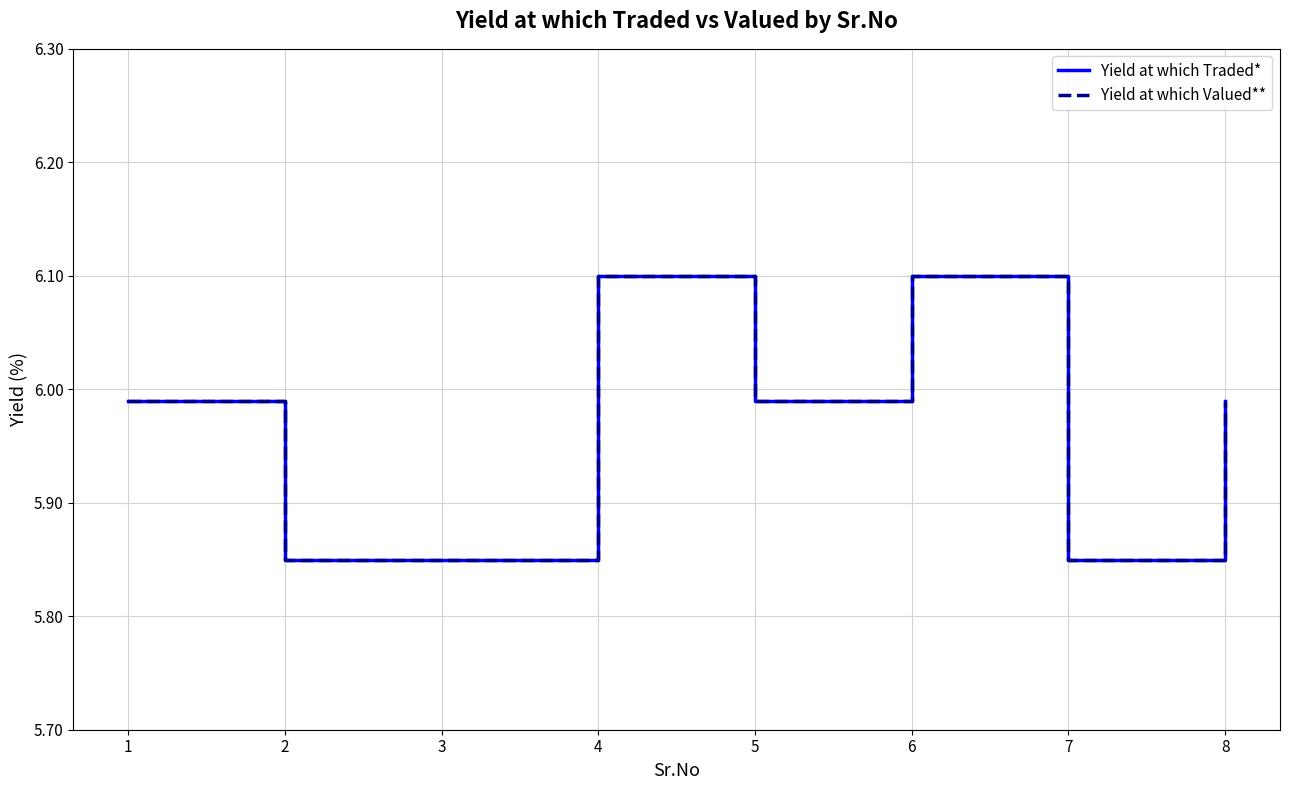

What is the approximate value of Yield at which Valued** at 3?

5.8